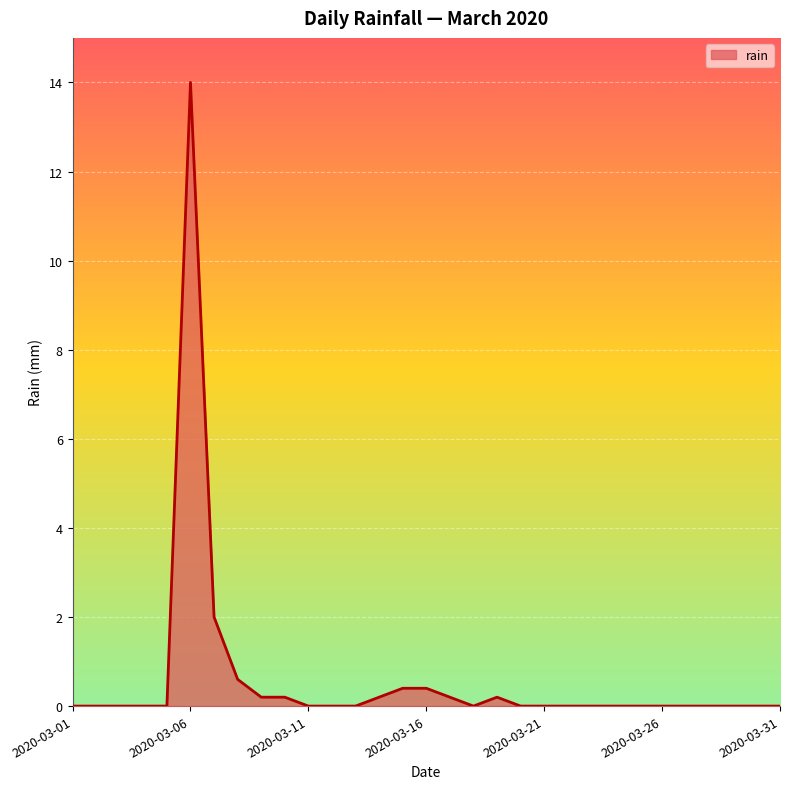

What is the difference between the maximum and minimum values?

14.0